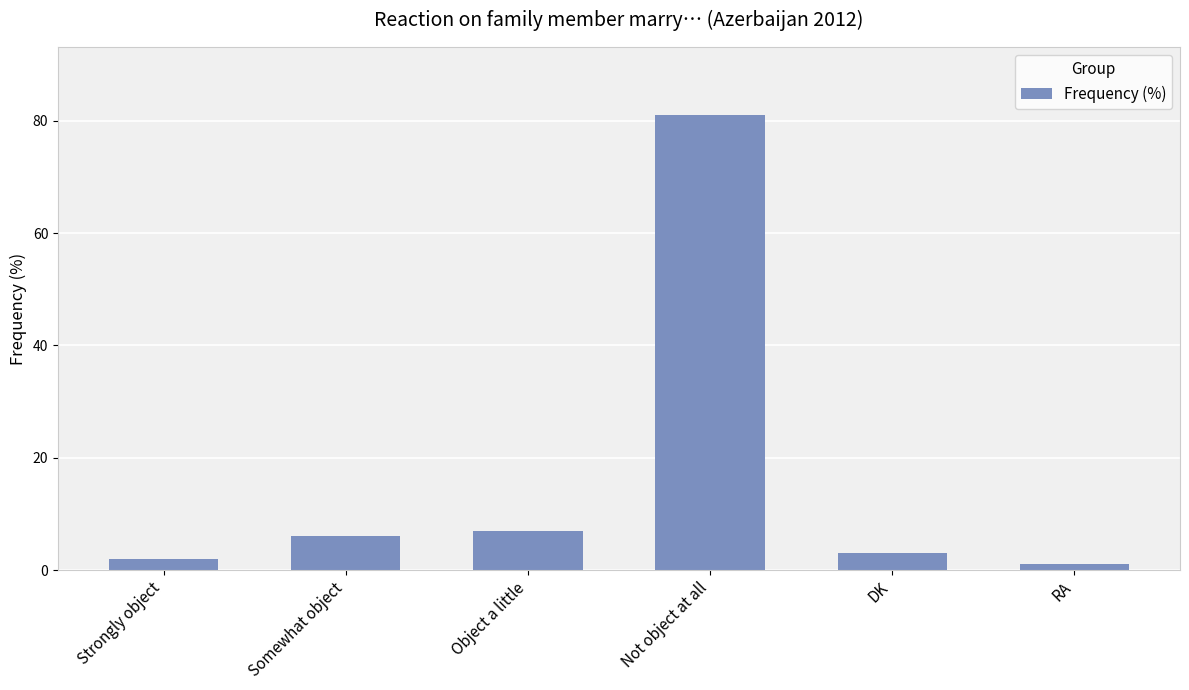

Rank the categories by value from lowest to highest.

RA, Strongly object, DK, Somewhat object, Object a little, Not object at all